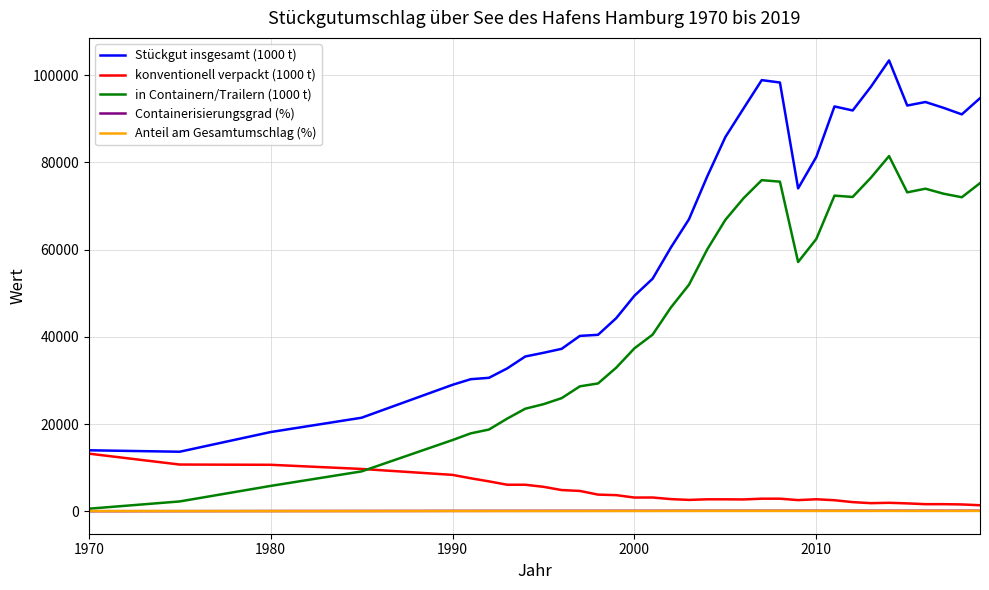

True or false: konventionell verpackt (1000 t) and Containerisierungsgrad (%) intersect in this chart.

False